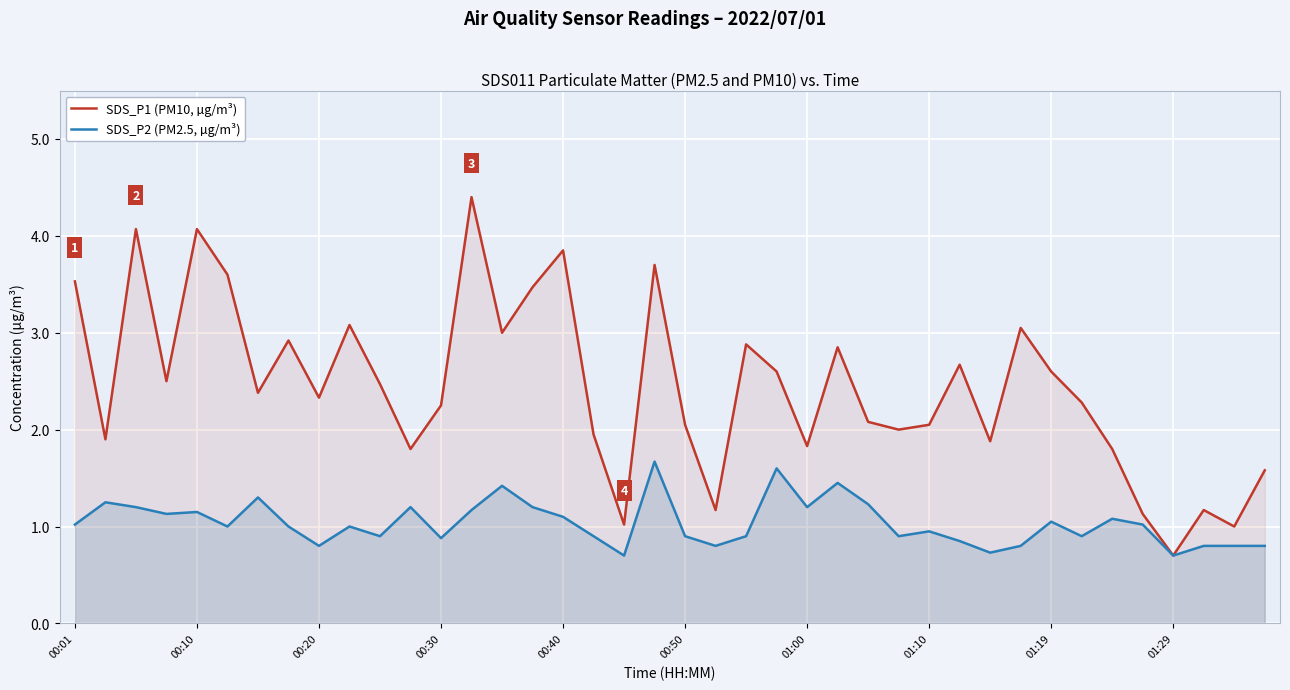

What is the highest value of the SDS_P2 (PM2.5, µg/m³) series?

1.7